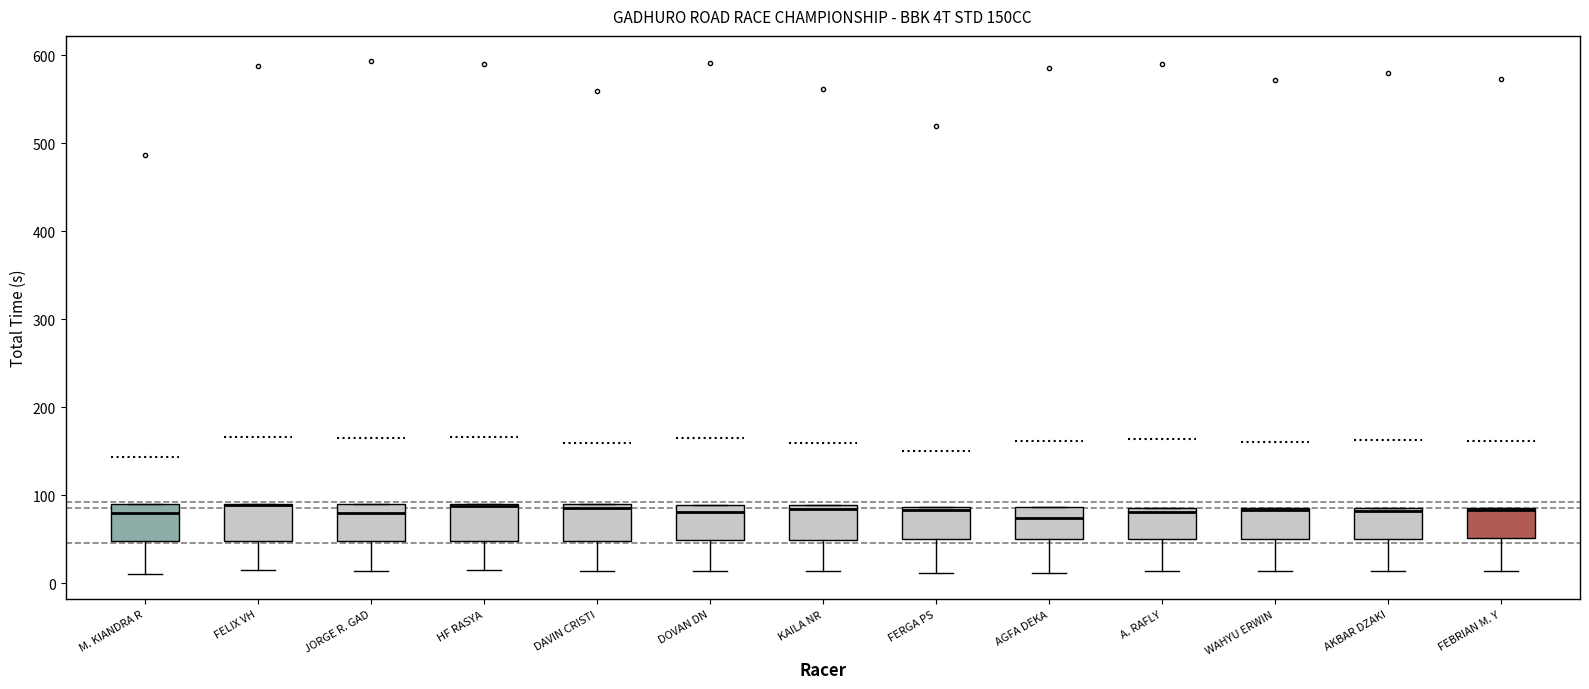

Reading left to right, transcribe this box plot: for each box, give where its median line is, the range the box spans, and where its two whiskers end, as read against the y-axis. The values are not printed on the chart, so give them approximately, as read against the axis.

M. KIANDRA R: median 80, box 50 to 90, whiskers 10 to 90
FELIX VH: median 90 (drawn on the box's upper edge), box 50 to 90, whiskers 10 to 90
JORGE R. GAD: median 80, box 50 to 90, whiskers 10 to 90
HF RASYA: median 90 (drawn on the box's upper edge), box 50 to 90, whiskers 10 to 90
DAVIN CRISTI: median 90 (just below the box's upper edge), box 50 to 90, whiskers 10 to 90
DOVAN DN: median 80, box 50 to 90, whiskers 10 to 90
KAILA NR: median 80, box 50 to 90, whiskers 10 to 90
FERGA PS: median 80, box 50 to 90, whiskers 10 to 90
AGFA DEKA: median 70, box 50 to 90, whiskers 10 to 90
A. RAFLY: median 80, box 50 to 90, whiskers 10 to 90
WAHYU ERWIN: median 80 (drawn on the box's upper edge), box 50 to 90, whiskers 10 to 90
AKBAR DZAKI: median 80, box 50 to 90, whiskers 10 to 90
FEBRIAN M. Y: median 80 (drawn on the box's upper edge), box 50 to 90, whiskers 10 to 90